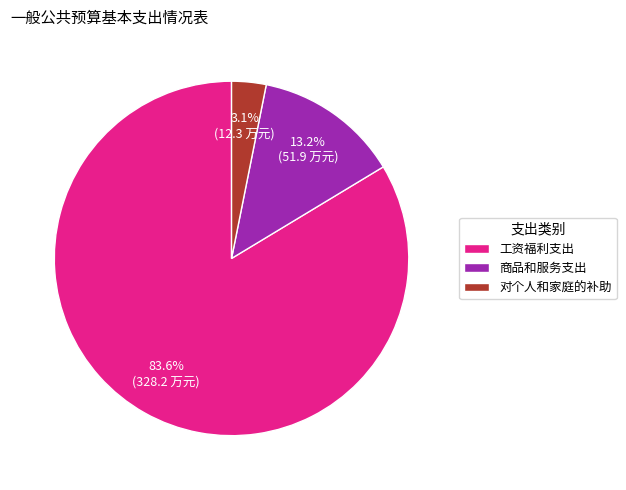

Rank the categories by value from lowest to highest.

对个人和家庭的补助, 商品和服务支出, 工资福利支出